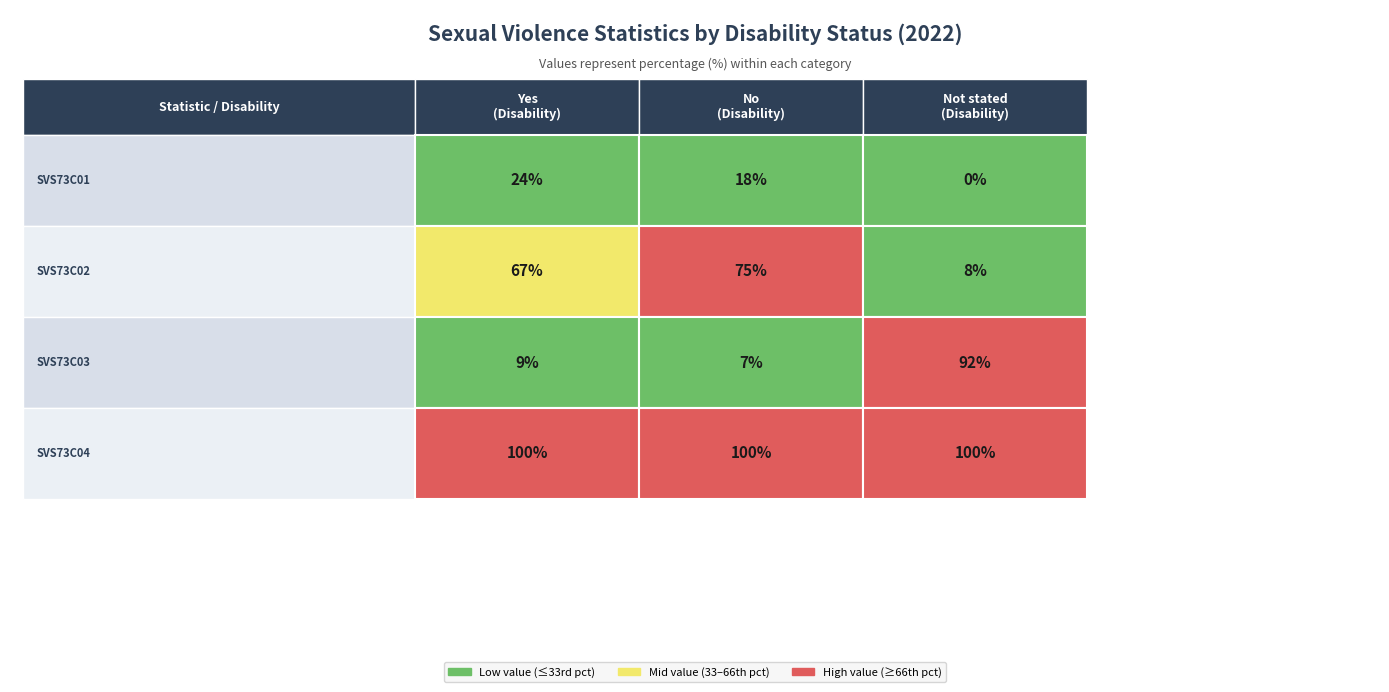

At which label does SVS73C03 first exceed 9?

Not stated